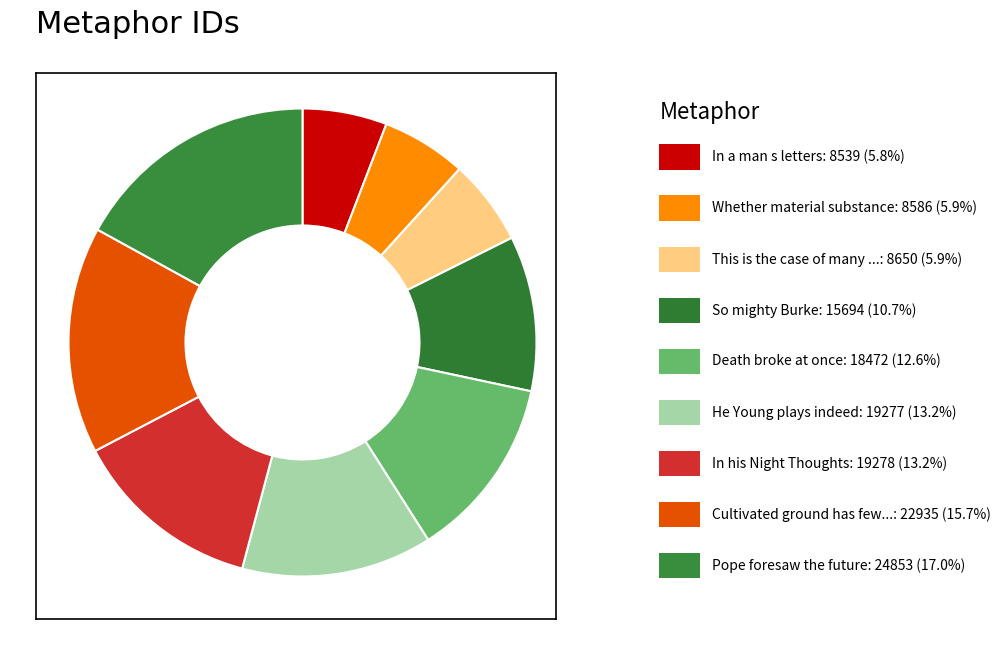

Count the number of slices in the pie.

9